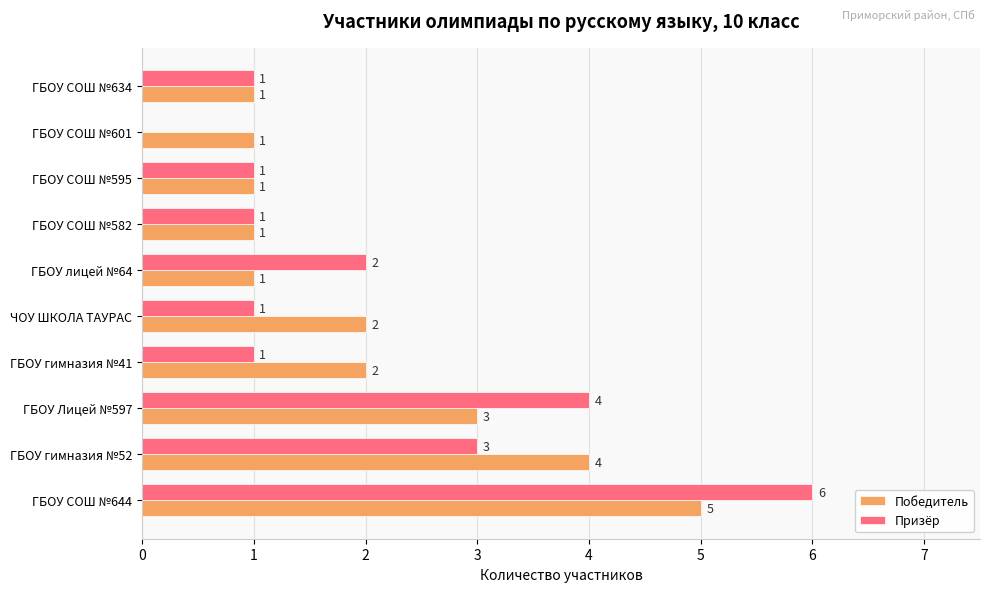

What is the sum of all Призёр values?

20